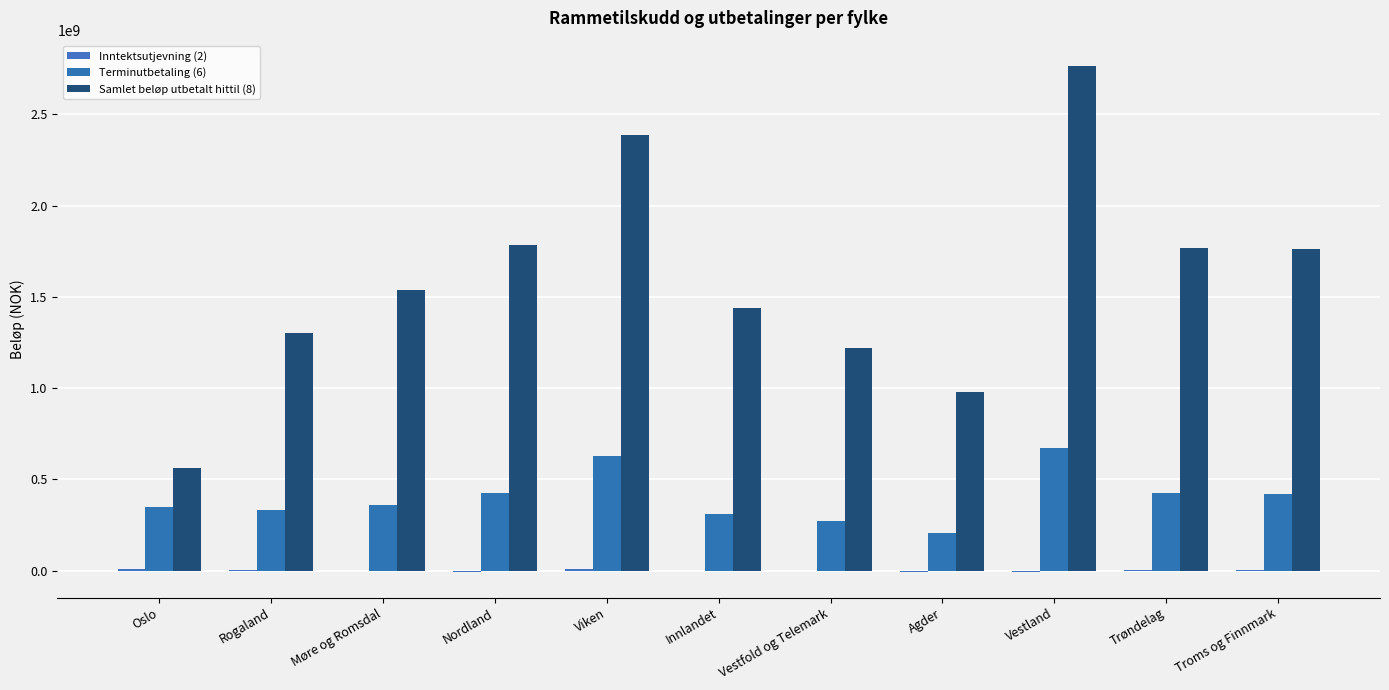

What is the difference between the second highest and minimum values in the Samlet beløp utbetalt hittil (8) series?

1824871793